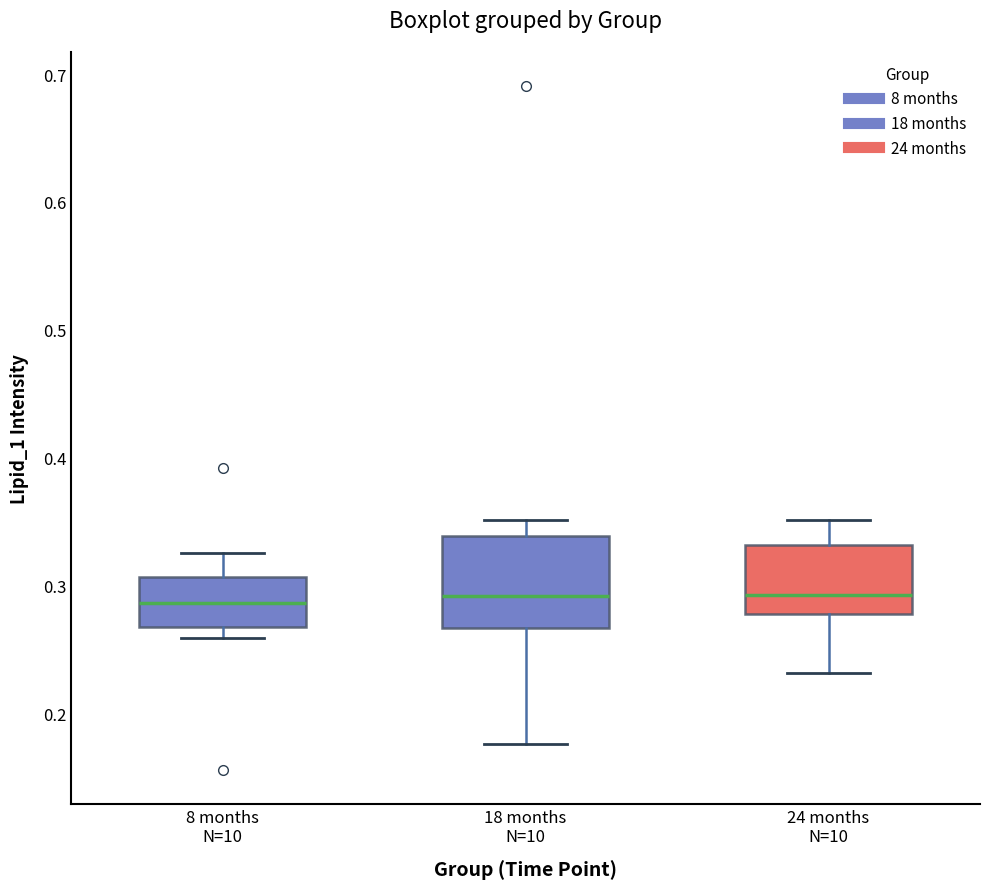

Reading left to right, transcribe this box plot: for each box, give where its median line is, the range the box spans, and where its two whiskers end, as read against the y-axis. The values are not printed on the chart, so give them approximately, as read against the axis.

8 months N=10: median 0.29, box 0.27 to 0.31, whiskers 0.26 to 0.33
18 months N=10: median 0.29, box 0.27 to 0.34, whiskers 0.18 to 0.35
24 months N=10: median 0.29, box 0.28 to 0.33, whiskers 0.23 to 0.35